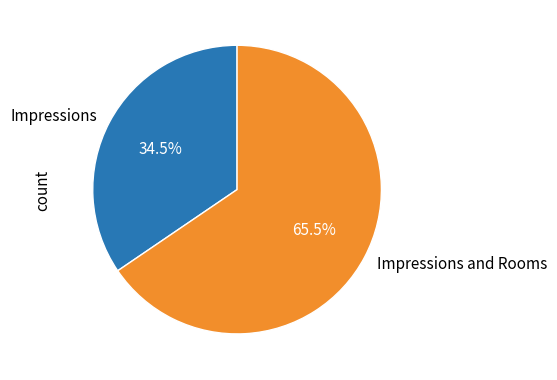

How much of the chart is everything except Impressions?

65.5%